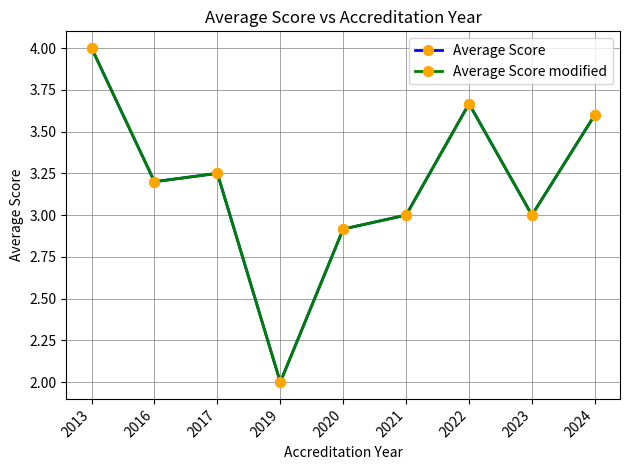

Does the chart have visible grid lines?

Yes